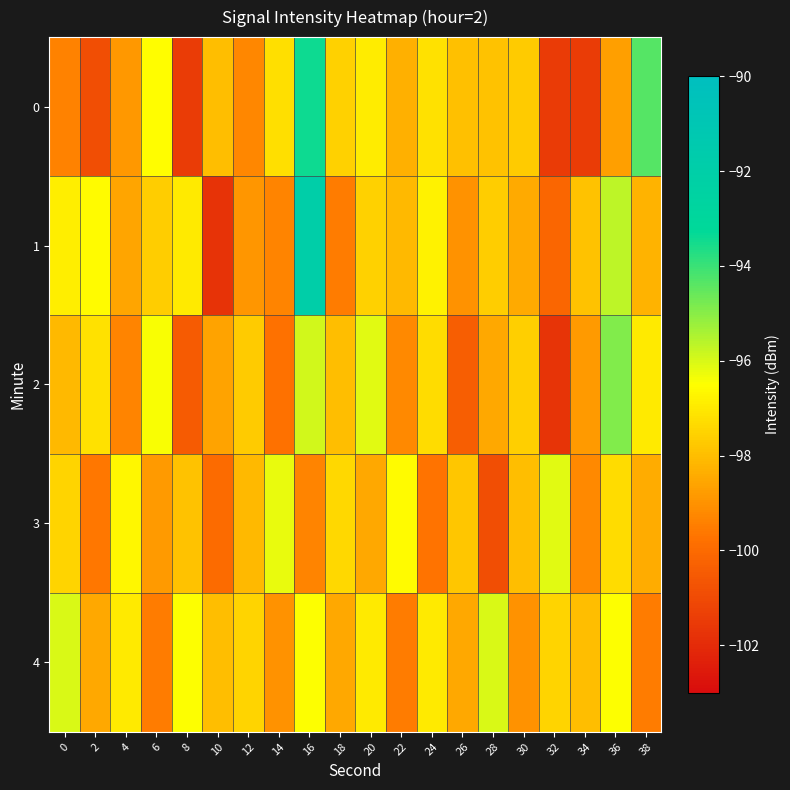

Reading left to right, list all the values displayed in this chart.

0: 0=-99.4	2=-100.9	4=-98.9	6=-96.5	8=-101.5	10=-98.0	12=-99.3	14=-97.2	16=-93.4	18=-97.5	20=-96.9	22=-98.3	24=-97.2	26=-97.9	28=-97.9	30=-97.7	32=-101.5	34=-101.4	36=-98.7	38=-94.3
1: 0=-96.9	2=-96.6	4=-98.6	6=-97.6	8=-97.0	10=-101.7	12=-98.9	14=-99.3	16=-92.0	18=-99.5	20=-97.5	22=-98.1	24=-96.8	26=-99.0	28=-97.7	30=-98.5	32=-100.1	34=-97.9	36=-95.7	38=-98.2
2: 0=-98.1	2=-97.2	4=-99.3	6=-96.4	8=-100.5	10=-98.6	12=-97.7	14=-99.8	16=-95.9	18=-98.0	20=-96.1	22=-99.2	24=-97.3	26=-100.4	28=-98.5	30=-97.6	32=-101.7	34=-98.8	36=-94.9	38=-97.0
3: 0=-97.5	2=-99.6	4=-96.7	6=-98.8	8=-97.9	10=-100.0	12=-98.1	14=-96.2	16=-99.3	18=-97.4	20=-98.5	22=-96.6	24=-99.7	26=-97.8	28=-100.9	30=-98.0	32=-96.1	34=-99.2	36=-97.3	38=-98.4
4: 0=-96.0	2=-98.5	4=-97.0	6=-99.5	8=-96.5	10=-98.0	12=-97.5	14=-99.0	16=-96.5	18=-98.5	20=-97.0	22=-99.5	24=-97.0	26=-98.5	28=-96.0	30=-99.0	32=-97.5	34=-98.0	36=-96.5	38=-99.5